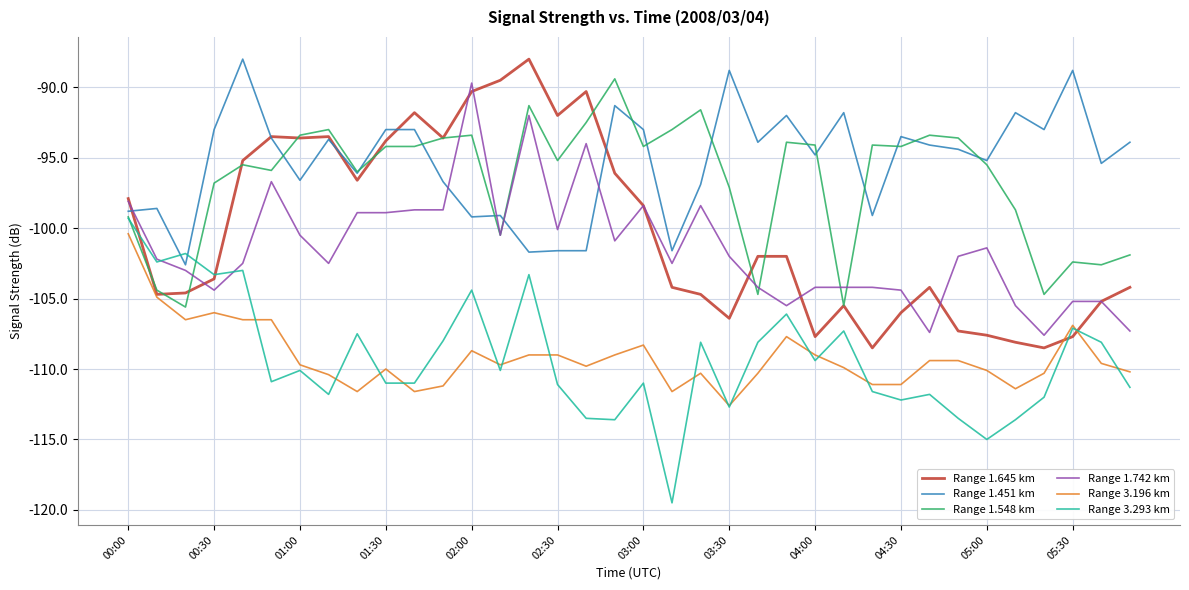

True or false: Range 1.548 km has more than 2 interior local peaks.

True